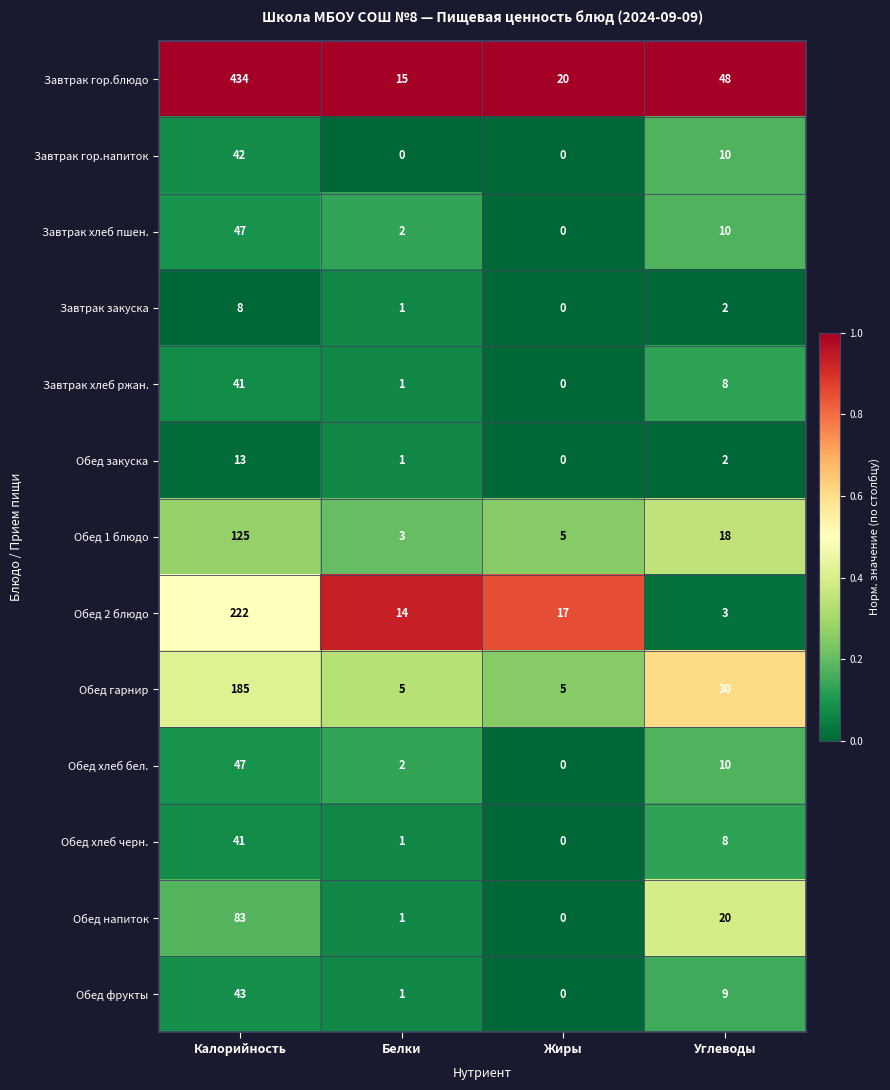

Rank the categories by Обед 1 блюдо value from lowest to highest.

Белки, Жиры, Углеводы, Калорийность